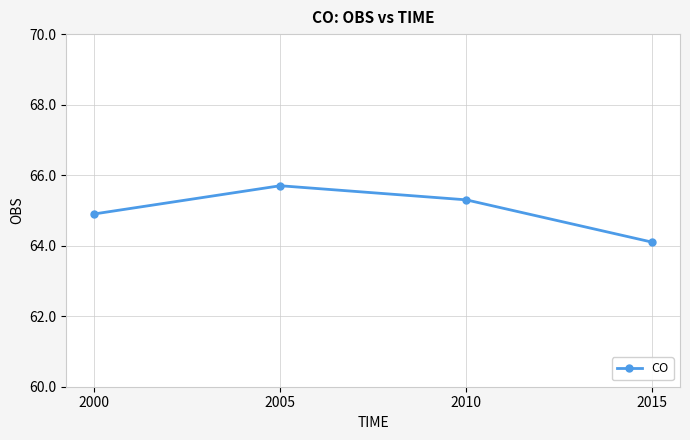

The value at 2015 is 97.4. True or false?

False